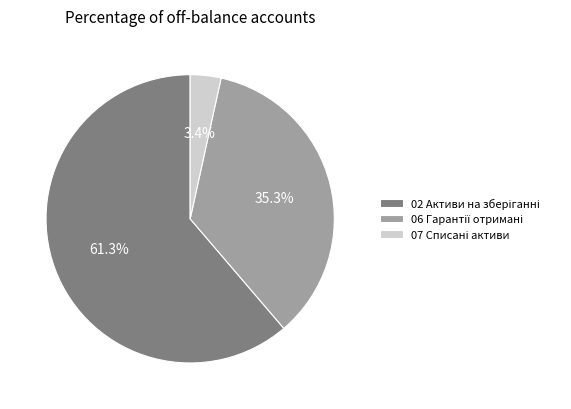

Does any single category account for the majority?

Yes